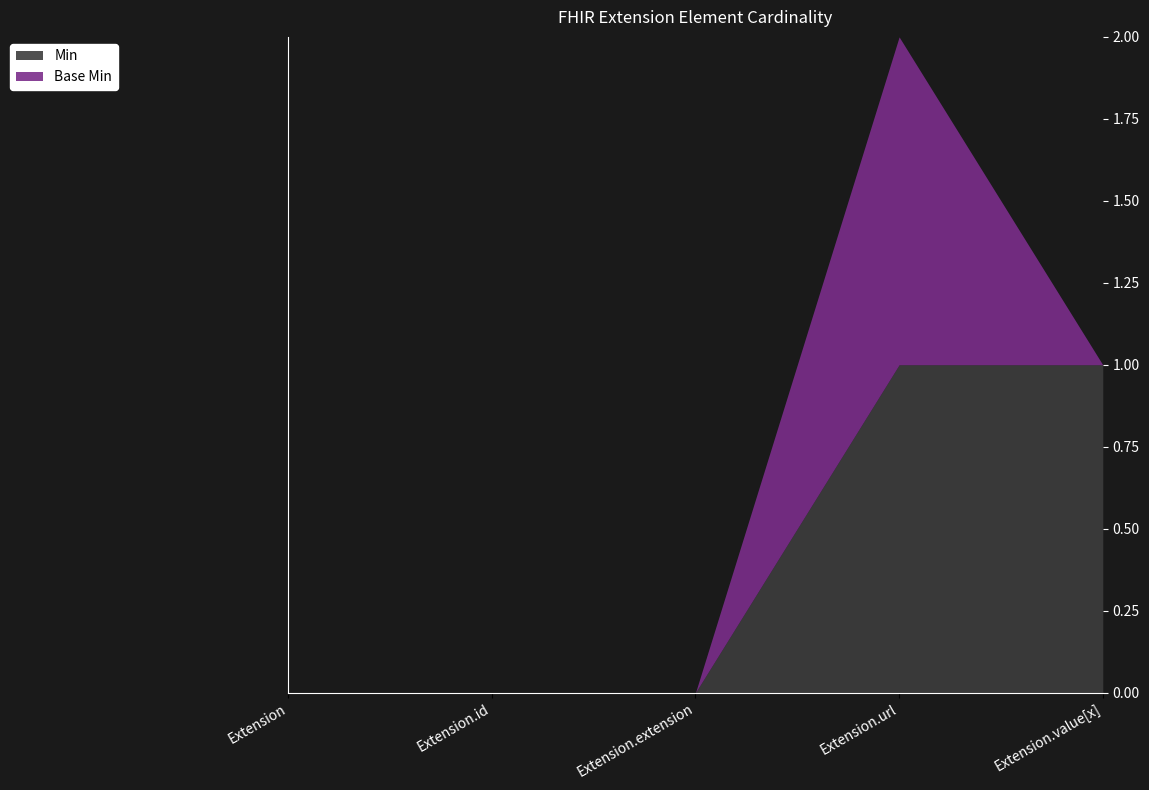

What are all the series names shown in the legend?

Min, Base Min